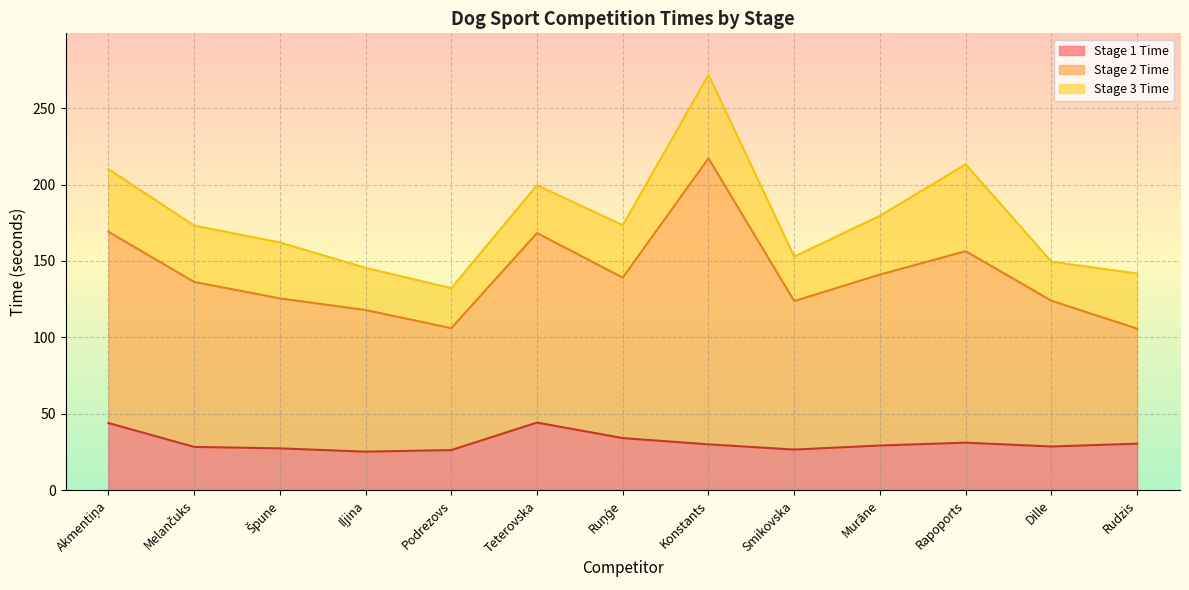

True or false: Stage 1 Time has a value of 43.2 at Podrezovs.

False